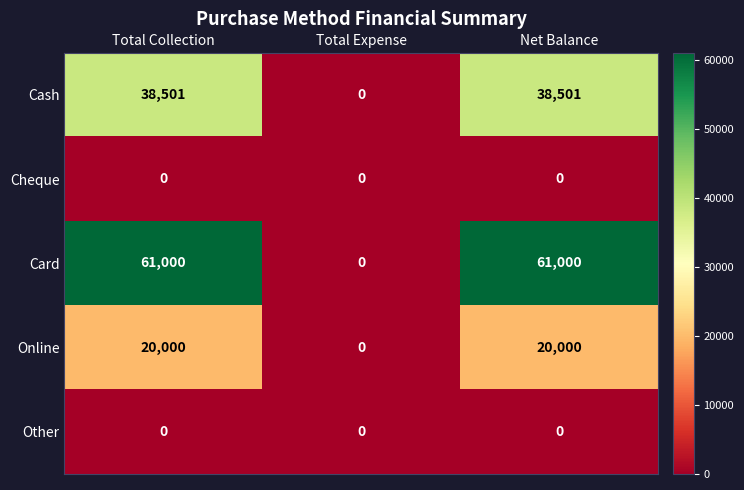

Which series has the largest range (max minus min)?

Card